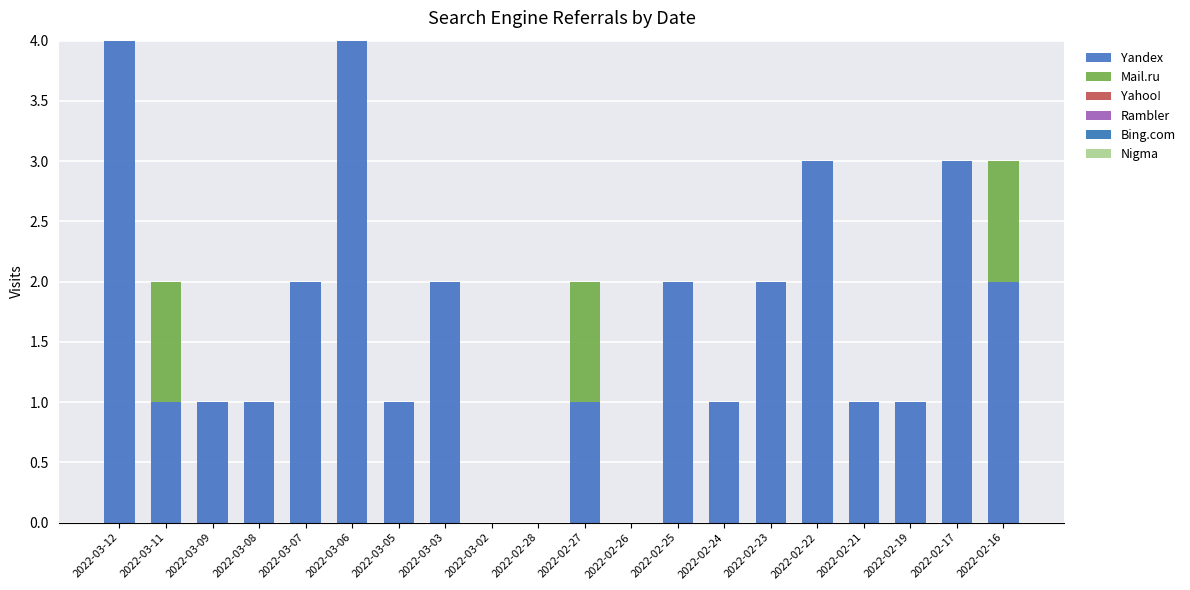

Does the chart contain stacked bars?

Yes